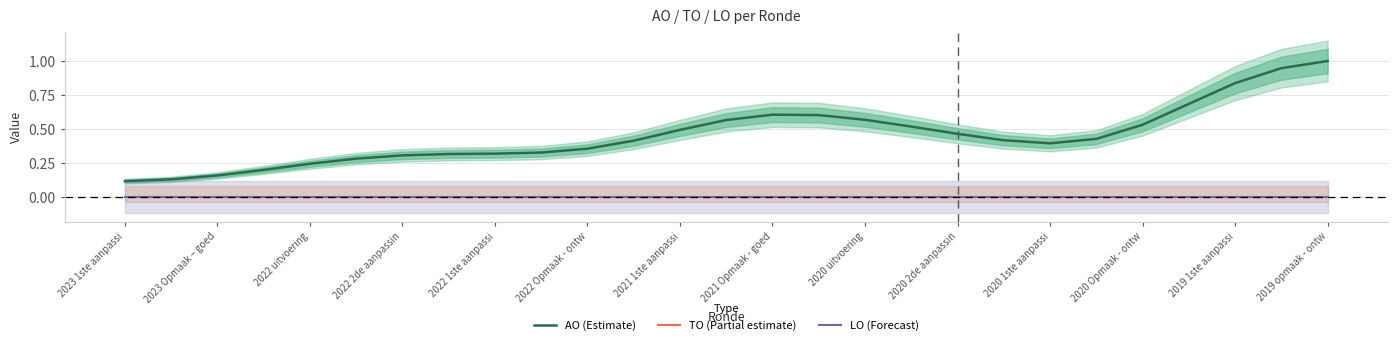

Which series changed the most between 16 and 19?

AO (Estimate)